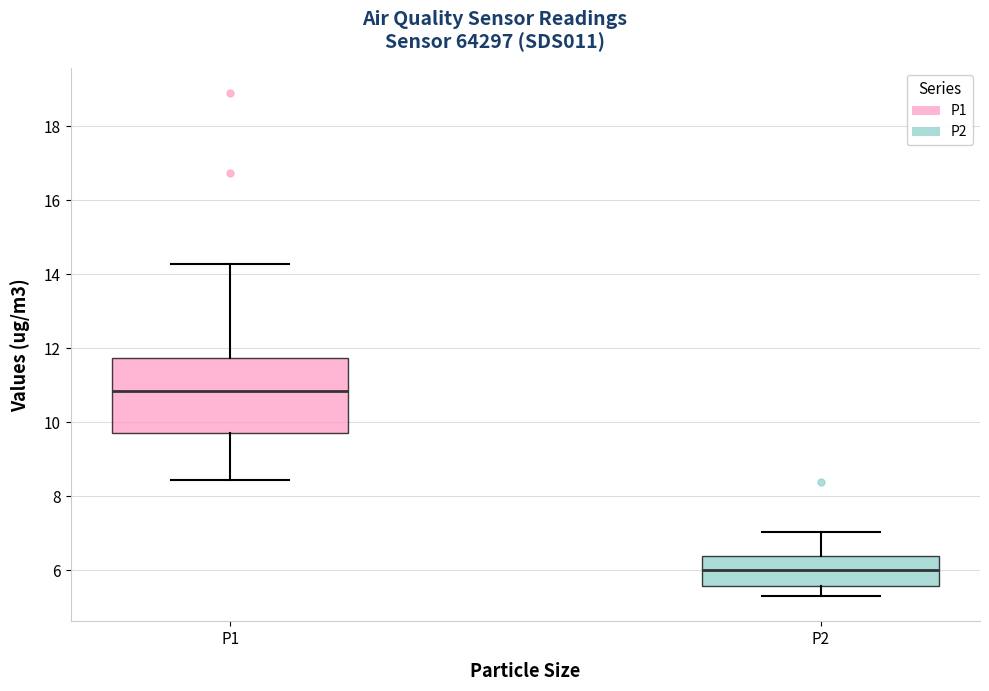

Which box has the highest median line?

P1